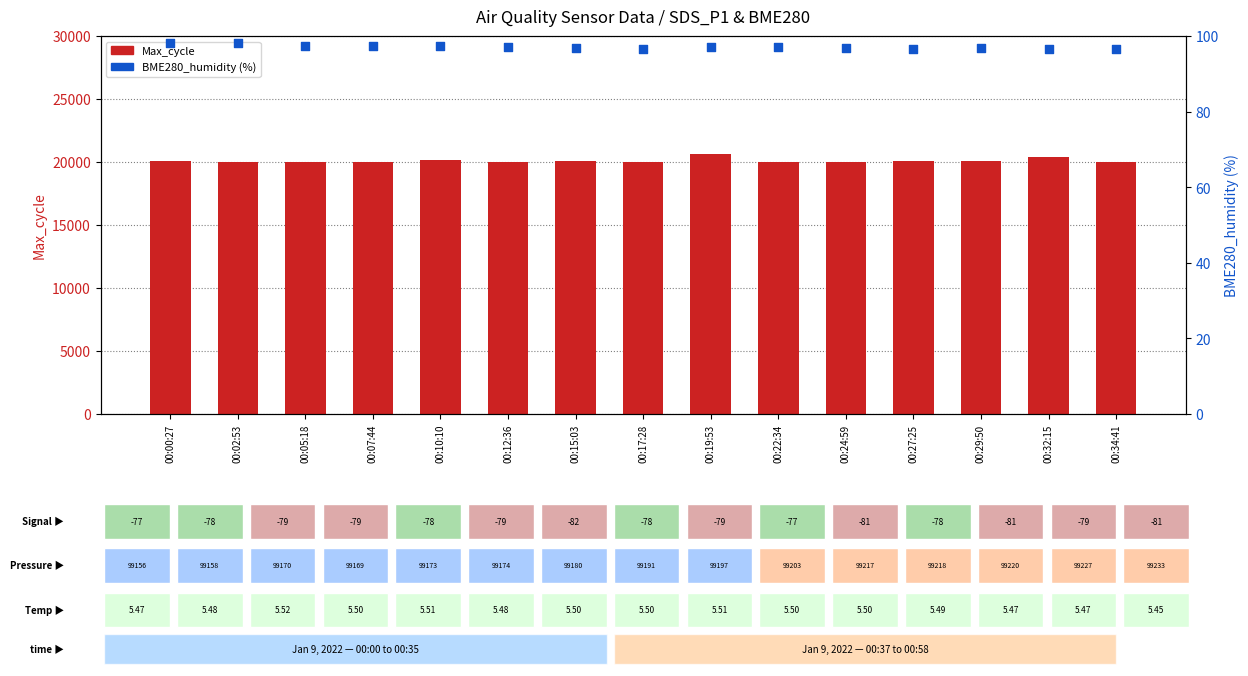

Which series reaches the maximum Y coordinate?

Max_cycle